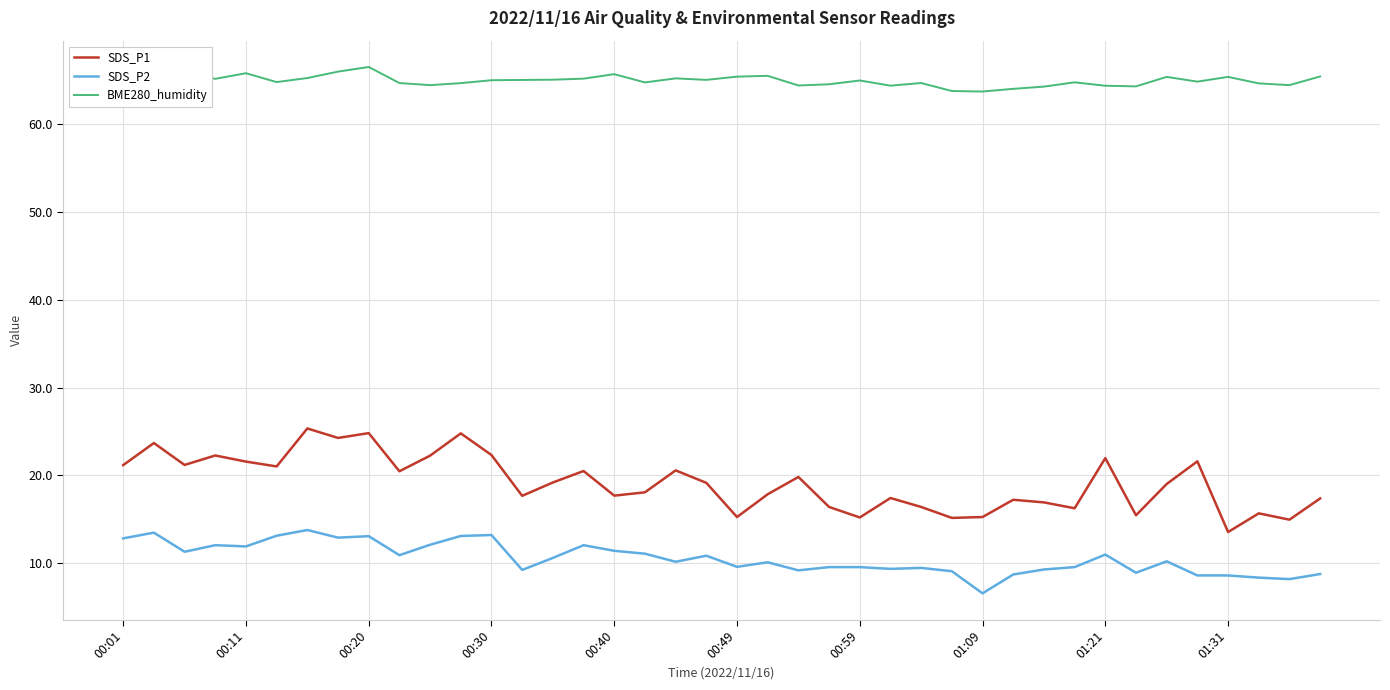

Does the chart display data point markers on the line(s)?

No